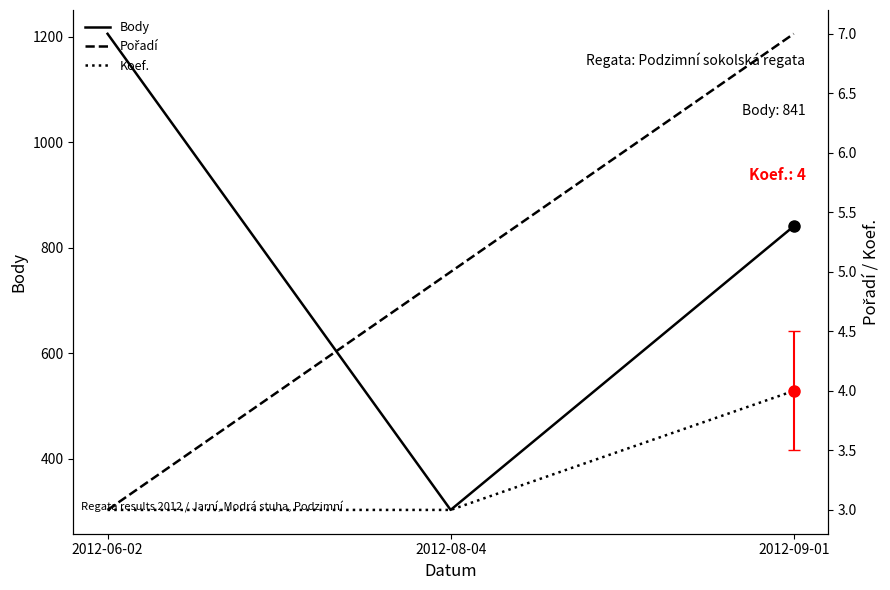

What position from the right is 2012-06-02?

3